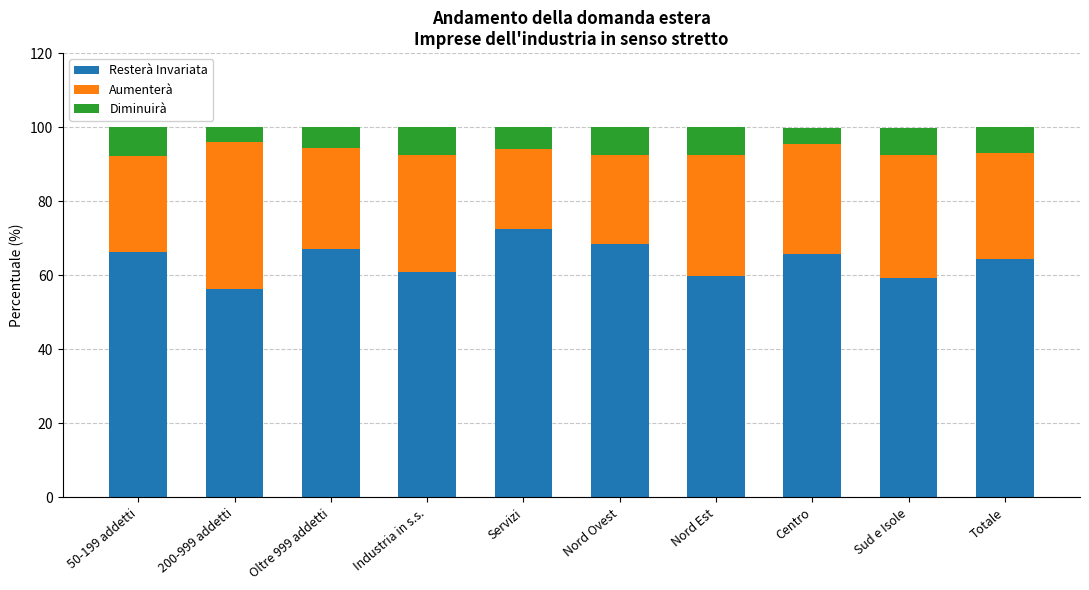

True or false: Resterà Invariata has a value of 65.8 at Centro.

True